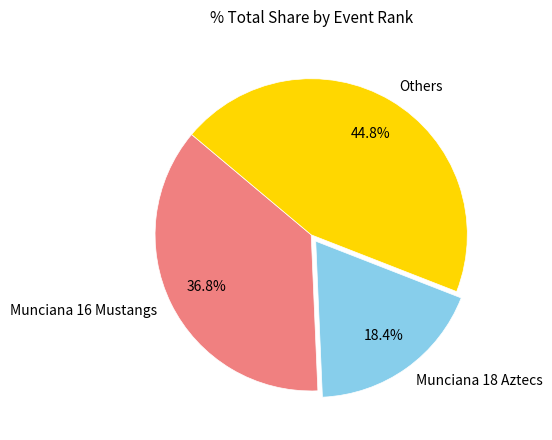

To the nearest percent, what is the average slice percentage?

33%